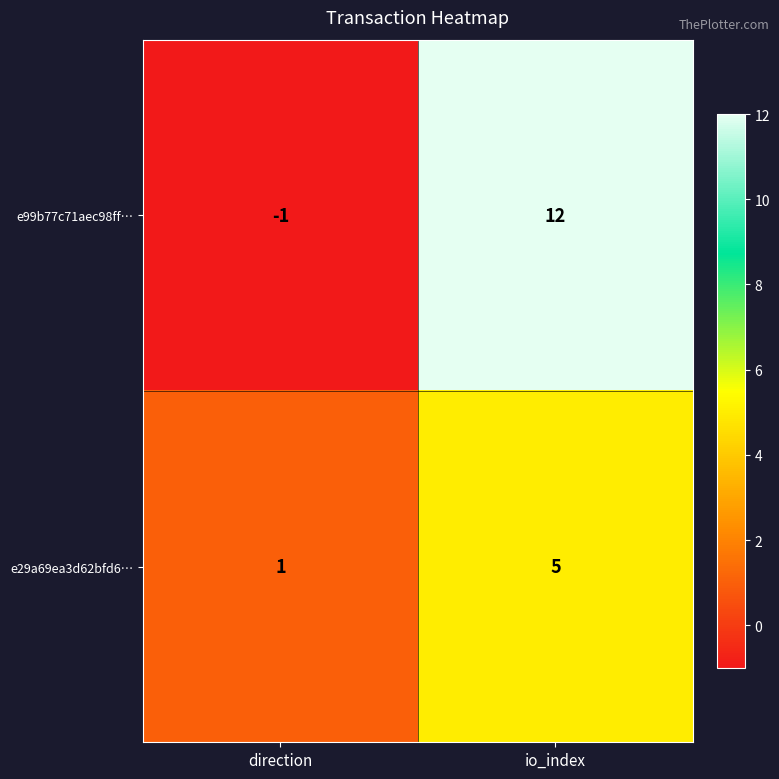

At which category is the sum across all series the highest?

io_index